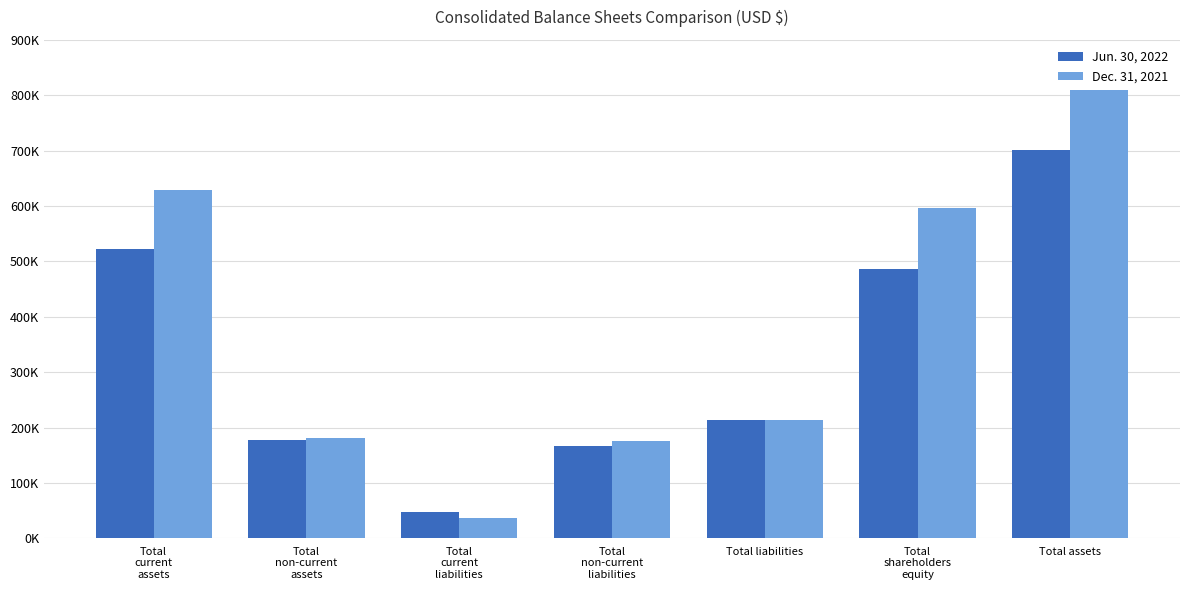

Where is Dec. 31, 2021 nearest to the value 422971?

Total
shareholders
equity